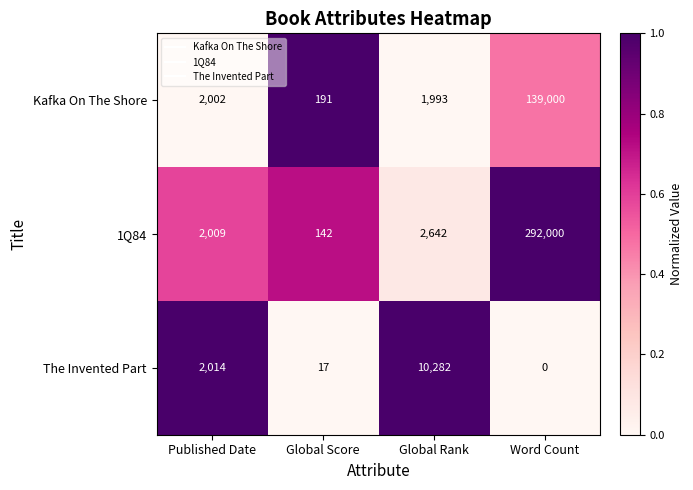

Between Global Score and Word Count, which series saw the biggest shift?

1Q84